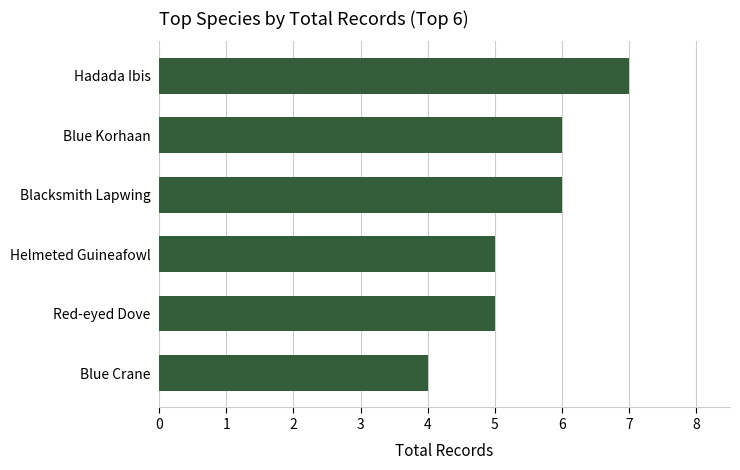

What is the change in value from Helmeted Guineafowl to Hadada Ibis?

+2